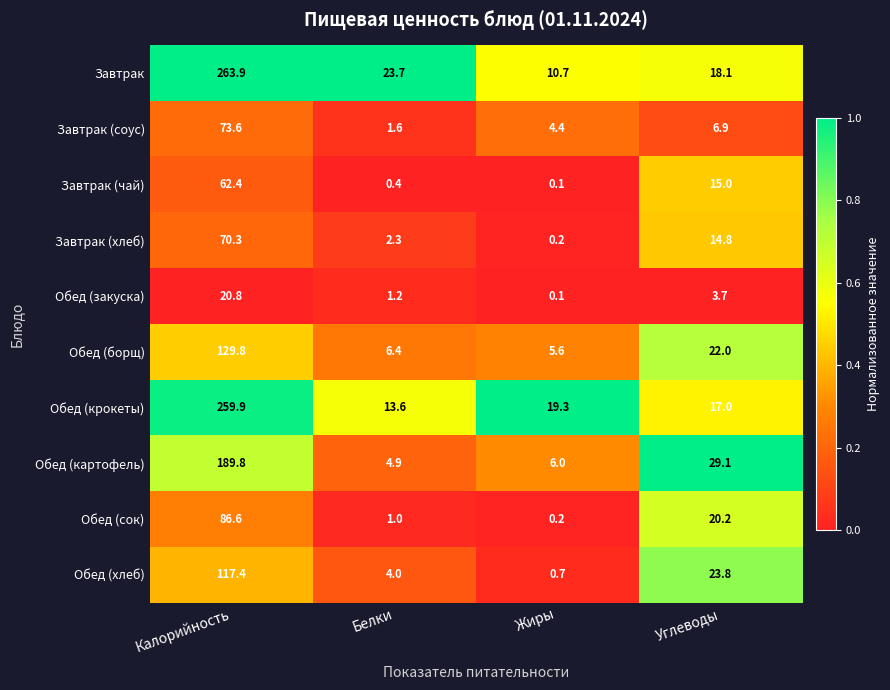

The value of Обед (крокеты) at Белки is 13.6. True or false?

True